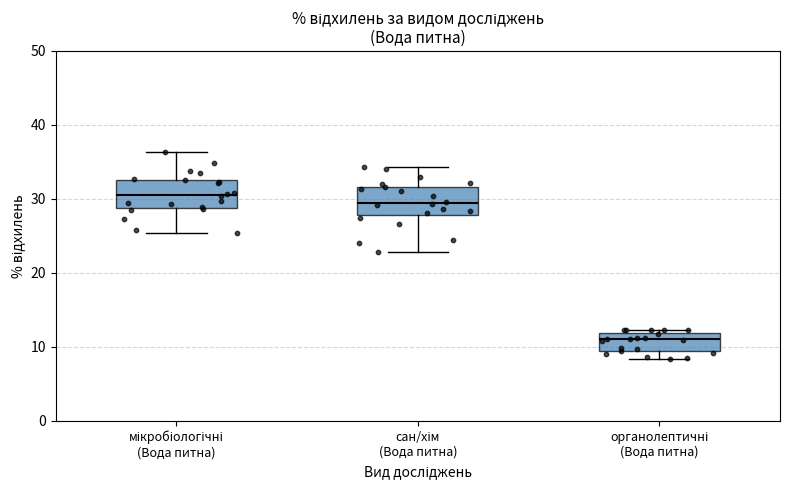

Which box's median line is the lowest?

органолептичні (Вода питна)